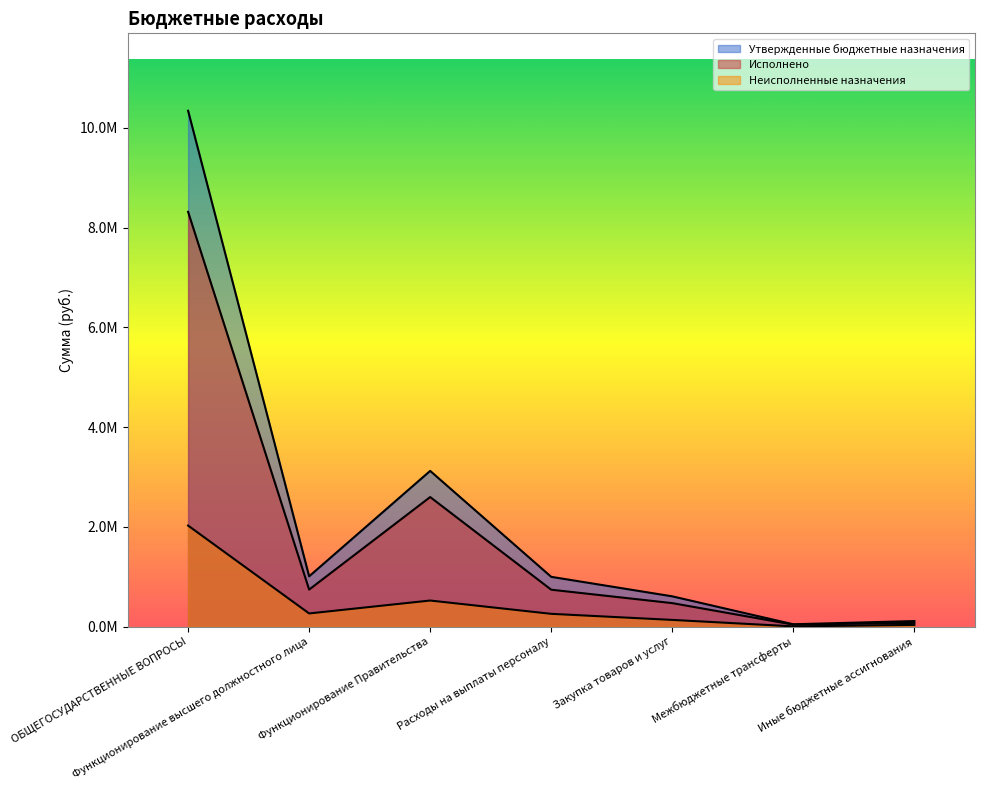

Where is Утвержденные бюджетные назначения nearest to the value 5196888?

Функционирование Правительства